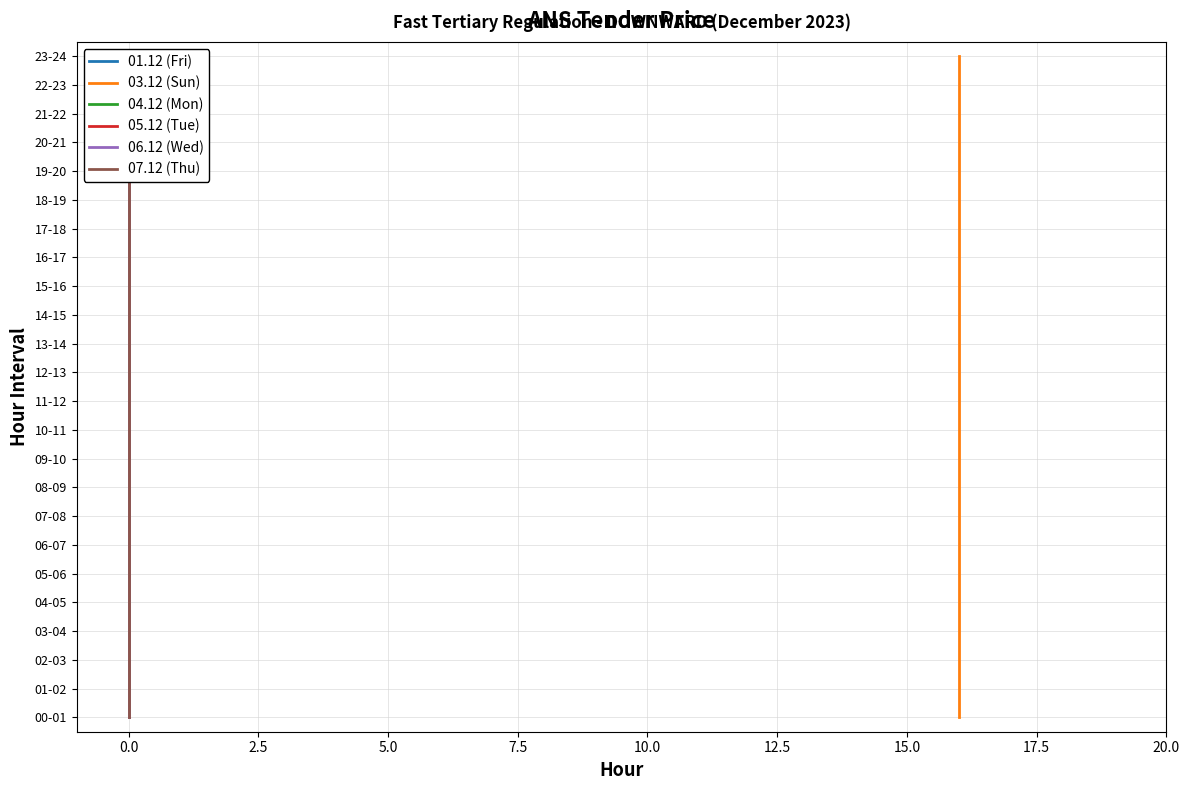

At which label is 05.12 (Tue) closest to 11?

11